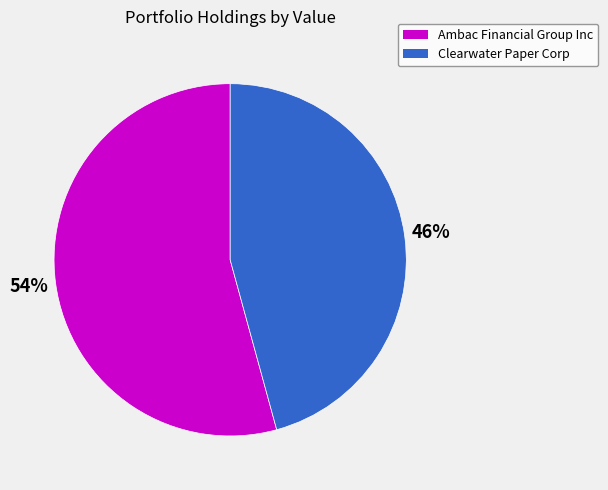

Which category has the smallest portion of the pie?

Clearwater Paper Corp